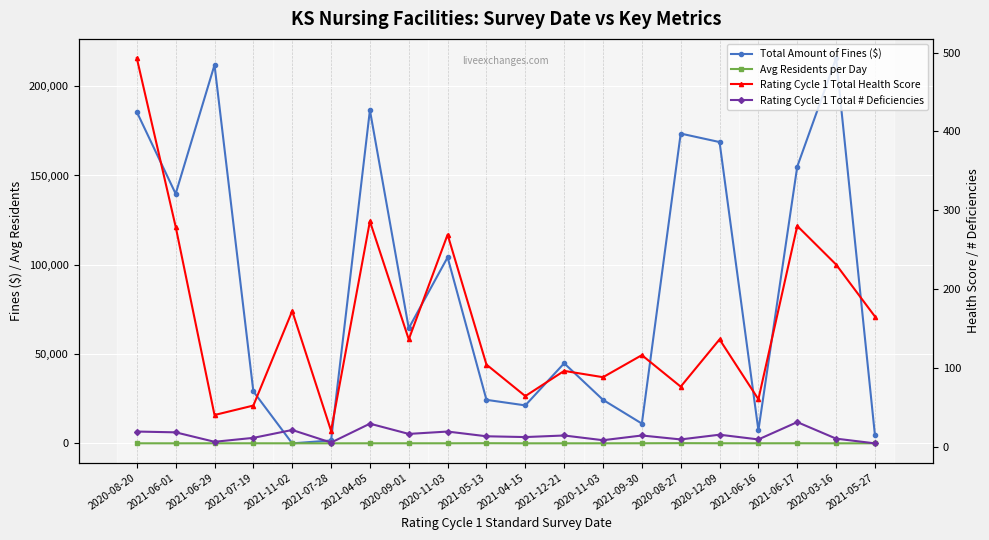

List the series in order of their peak value, highest first.

Total Amount of Fines ($), Rating Cycle 1 Total Health Score, Avg Residents per Day, Rating Cycle 1 Total # Deficiencies